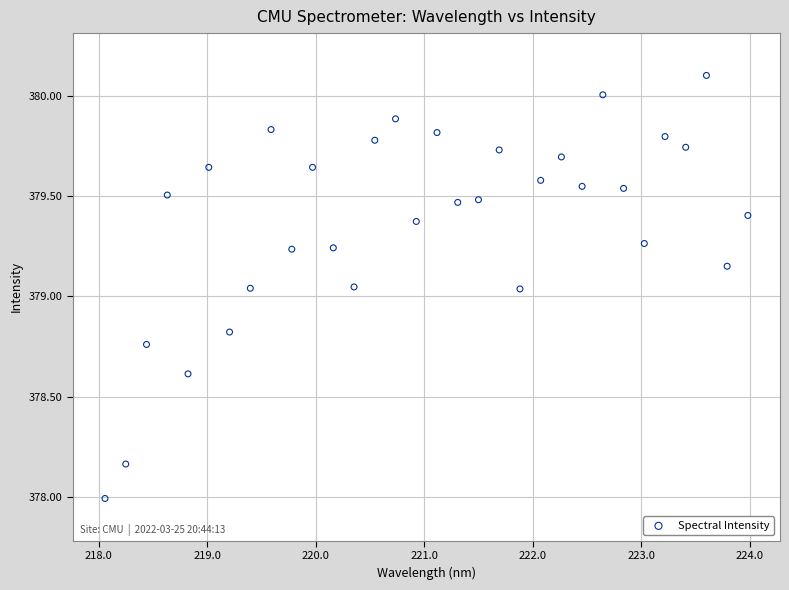

What is the range of Y values (max minus min)?

2.1